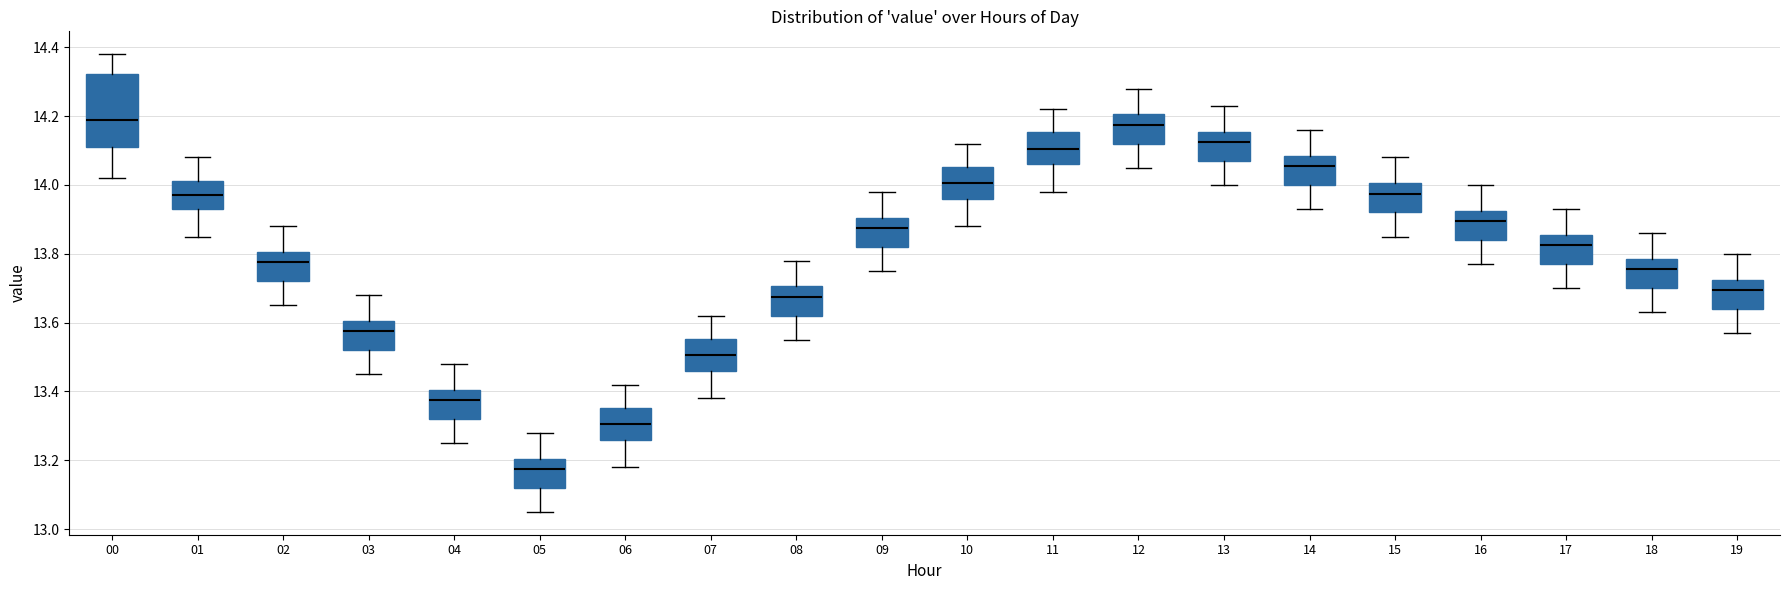

Reading left to right, read every box against the y-axis: the position of its median line, the range the box covers, and the ends of its whiskers. The values are not printed on the chart, so give them approximately, as read against the axis.

00: median 14.20, box 14.12 to 14.32, whiskers 14.02 to 14.38
01: median 13.98, box 13.94 to 14.02, whiskers 13.86 to 14.08
02: median 13.78, box 13.72 to 13.80, whiskers 13.66 to 13.88
03: median 13.58, box 13.52 to 13.60, whiskers 13.46 to 13.68
04: median 13.38, box 13.32 to 13.40, whiskers 13.26 to 13.48
05: median 13.18, box 13.12 to 13.20, whiskers 13.06 to 13.28
06: median 13.30, box 13.26 to 13.36, whiskers 13.18 to 13.42
07: median 13.50, box 13.46 to 13.56, whiskers 13.38 to 13.62
08: median 13.68, box 13.62 to 13.70, whiskers 13.56 to 13.78
09: median 13.88, box 13.82 to 13.90, whiskers 13.76 to 13.98
10: median 14.00, box 13.96 to 14.06, whiskers 13.88 to 14.12
11: median 14.10, box 14.06 to 14.16, whiskers 13.98 to 14.22
12: median 14.18, box 14.12 to 14.20, whiskers 14.06 to 14.28
13: median 14.12, box 14.08 to 14.16, whiskers 14.00 to 14.24
14: median 14.06, box 14.00 to 14.08, whiskers 13.94 to 14.16
15: median 13.98, box 13.92 to 14.00, whiskers 13.86 to 14.08
16: median 13.90, box 13.84 to 13.92, whiskers 13.78 to 14.00
17: median 13.82, box 13.78 to 13.86, whiskers 13.70 to 13.94
18: median 13.76, box 13.70 to 13.78, whiskers 13.64 to 13.86
19: median 13.70, box 13.64 to 13.72, whiskers 13.58 to 13.80